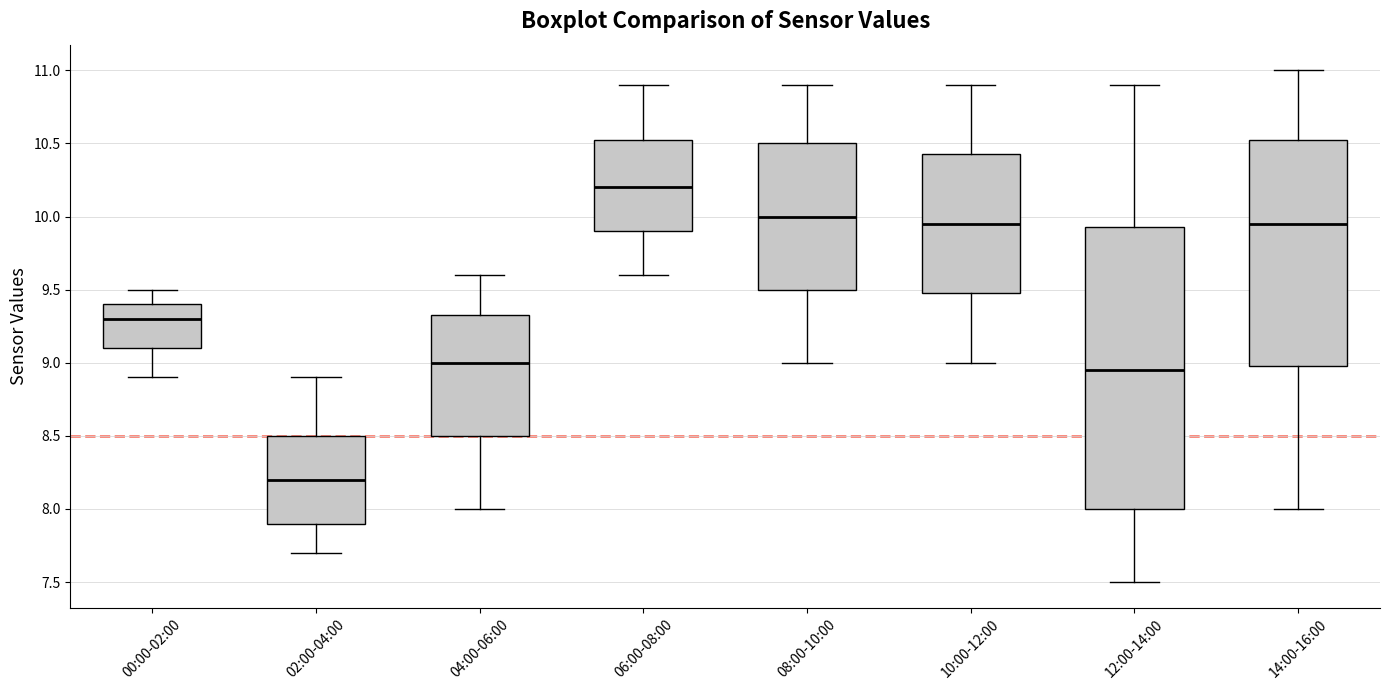

Which box's median line is the highest?

06:00-08:00